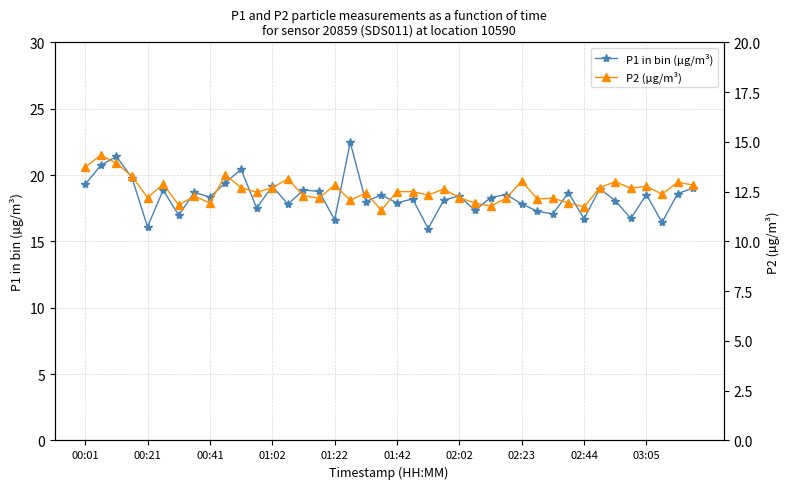

Is it true that P1 in bin (µg/m³) equals 26.2 at 02:02?

False